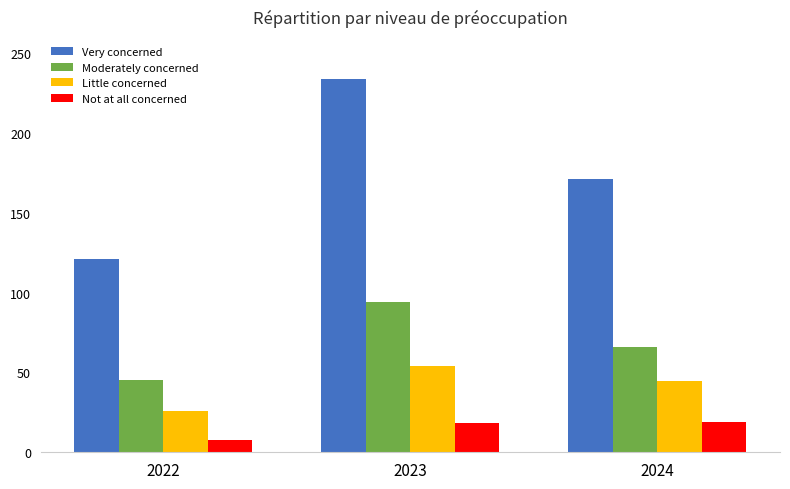

Is the value of Not at all concerned at 2023 greater than the value of Moderately concerned at 2024?

No